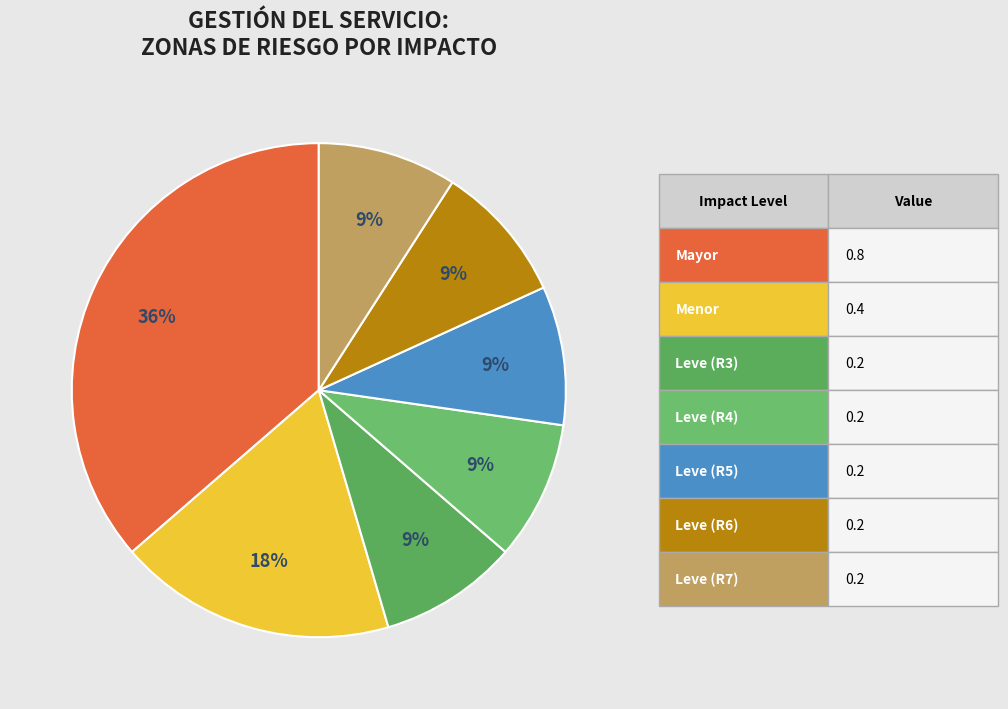

Count the number of slices in the pie.

7